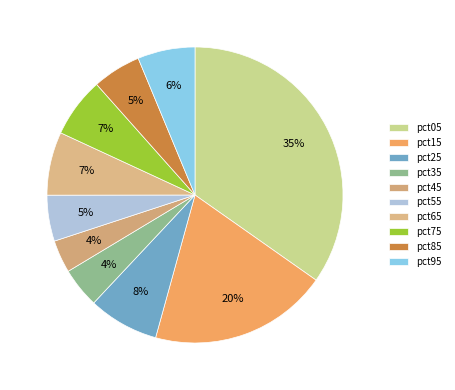

Rank the categories by value from highest to lowest.

pct05, pct15, pct25, pct65, pct75, pct95, pct85, pct55, pct35, pct45